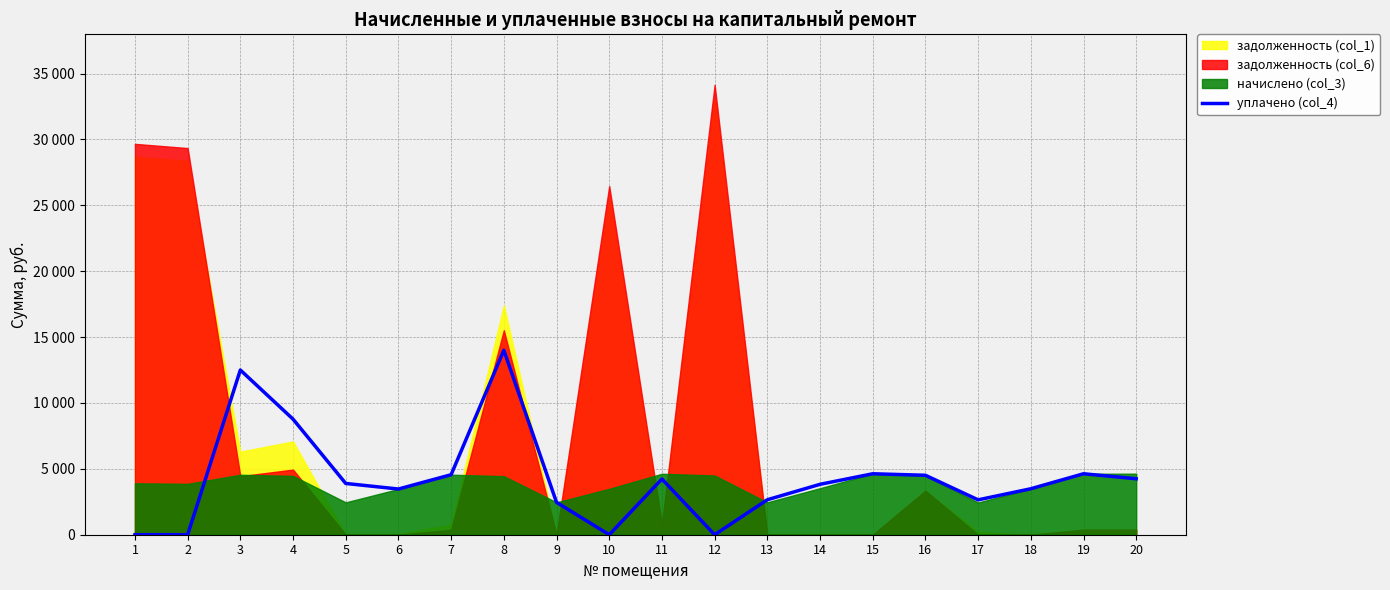

Reading left to right, what are all the values shown in this chart?

0.0	0.0	12500.0	8771.4	3890.6	3467.9	4554.0	14000.0	2457.0	0.0	4227.0	0.0	2654.2	3825.4	4626.2	4511.1	2646.6	3489.0	4626.2	4247.1